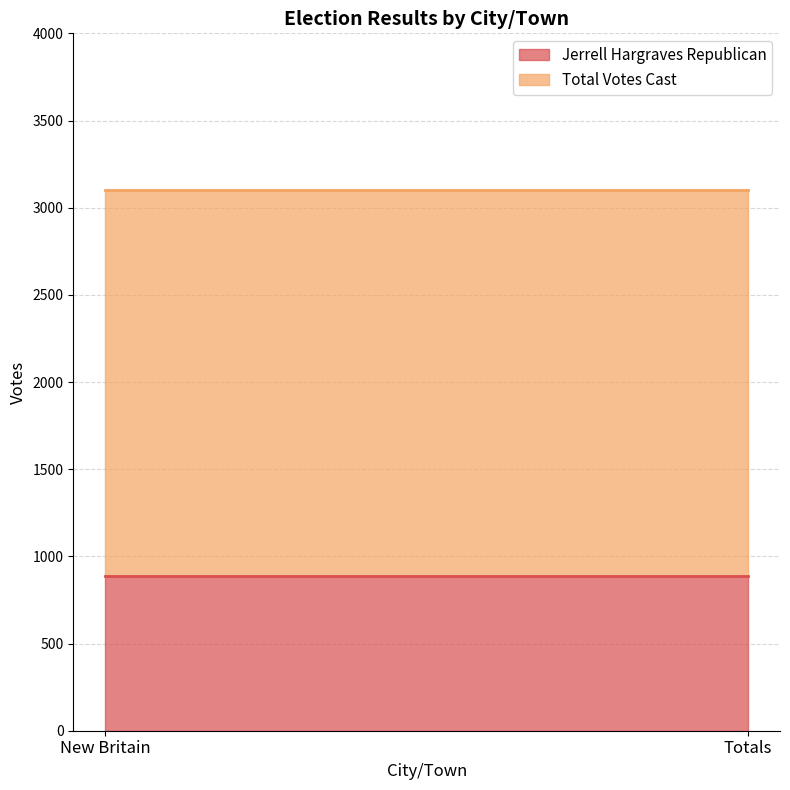

Reading left to right, what are all the values shown in this chart?

Jerrell Hargraves Republican: New Britain=886	Totals=886
Total Votes Cast: New Britain=3100	Totals=3100